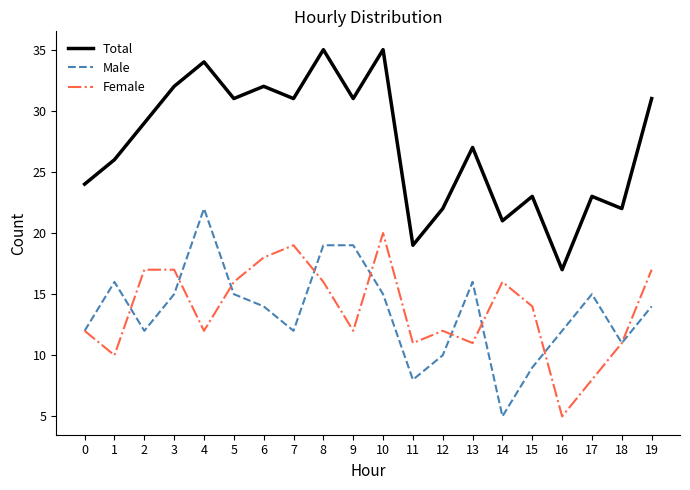

True or false: Total has a value of 14 at 8.

False